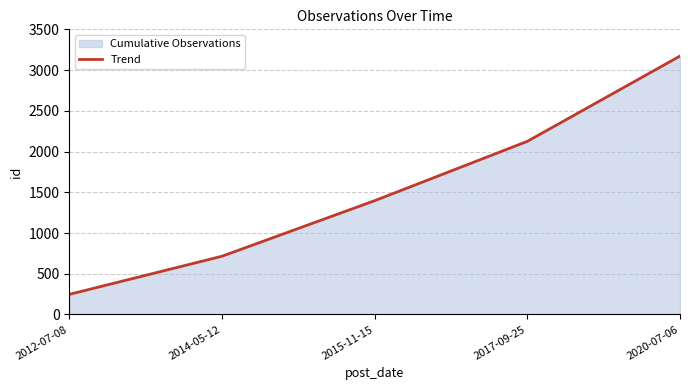

What position from the right is 2020-07-06?

1